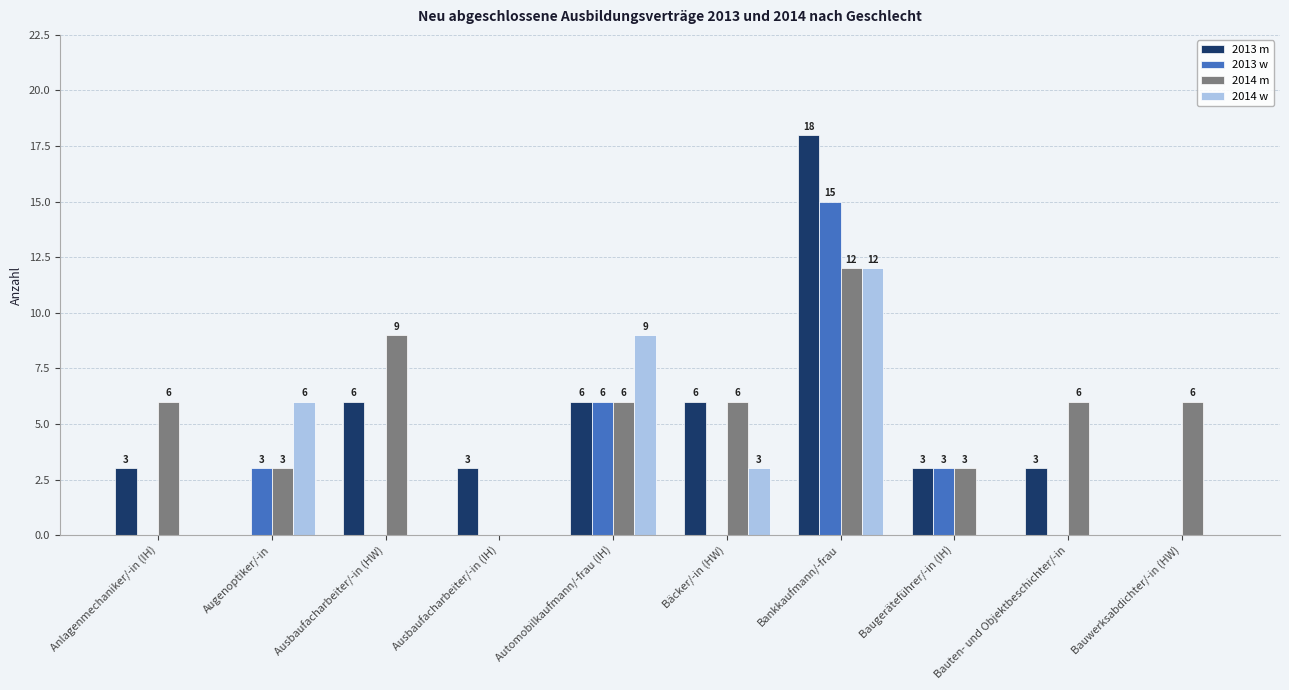

Which category has the highest value in the 2013 m series?

Bankkaufmann/-frau